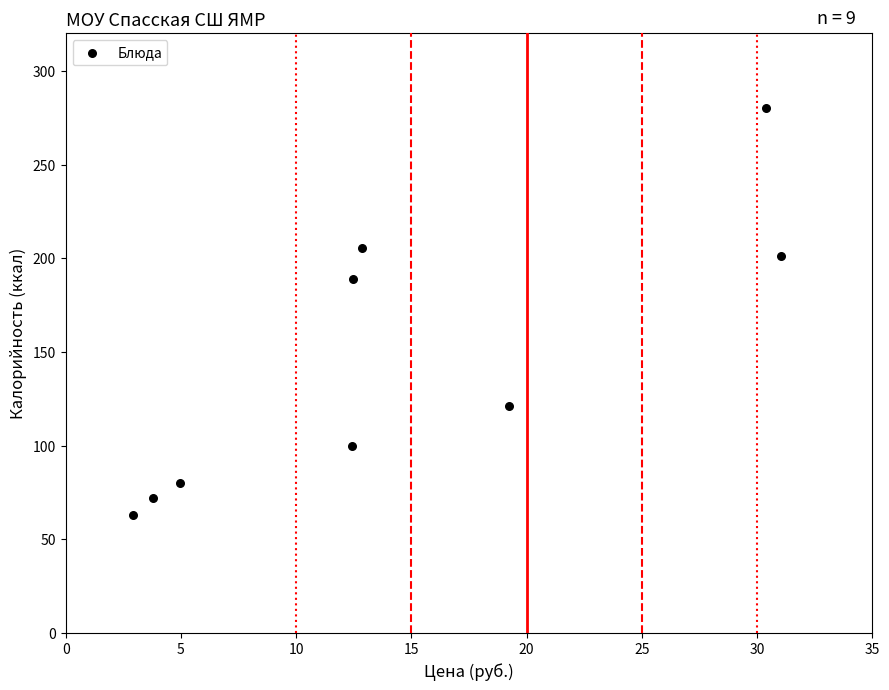

What Y value in the scatter plot is closest to 171?

189.0